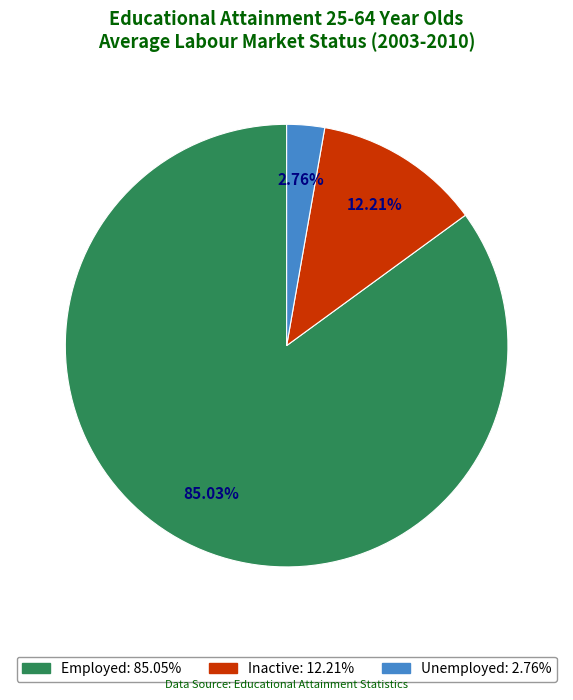

Is there any slice that represents more than half of the pie?

Yes